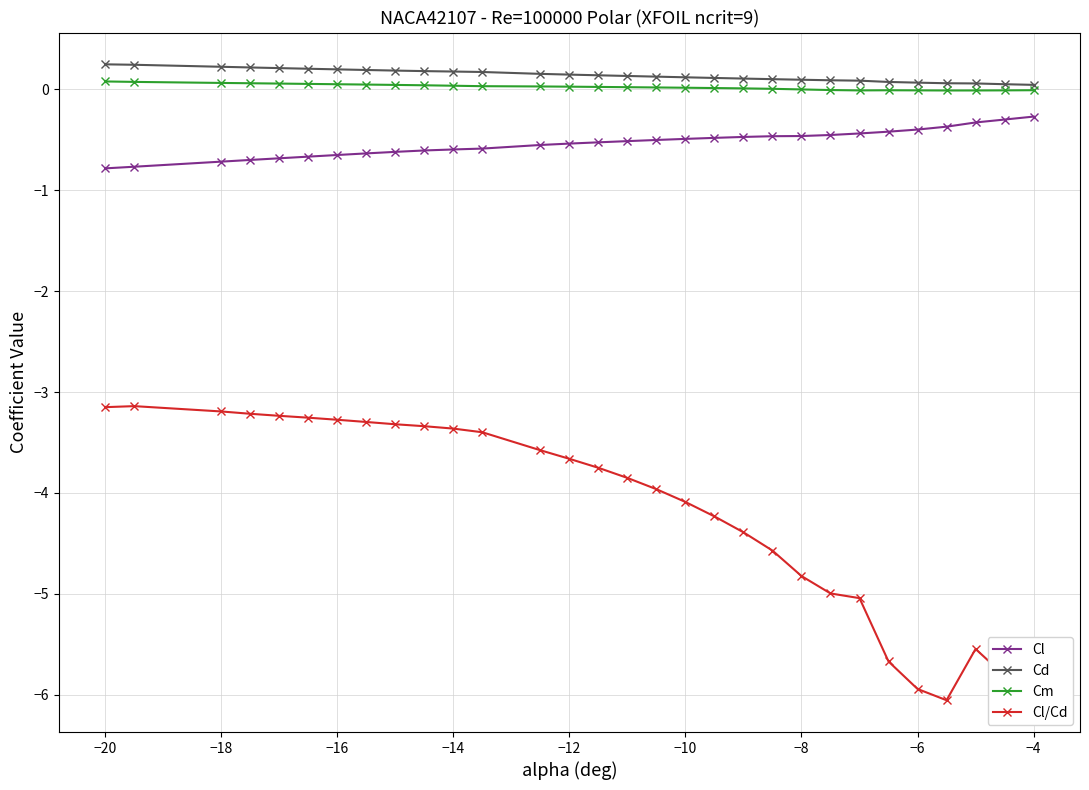

True or false: Cl/Cd has more than 1 points higher than both neighbors.

True